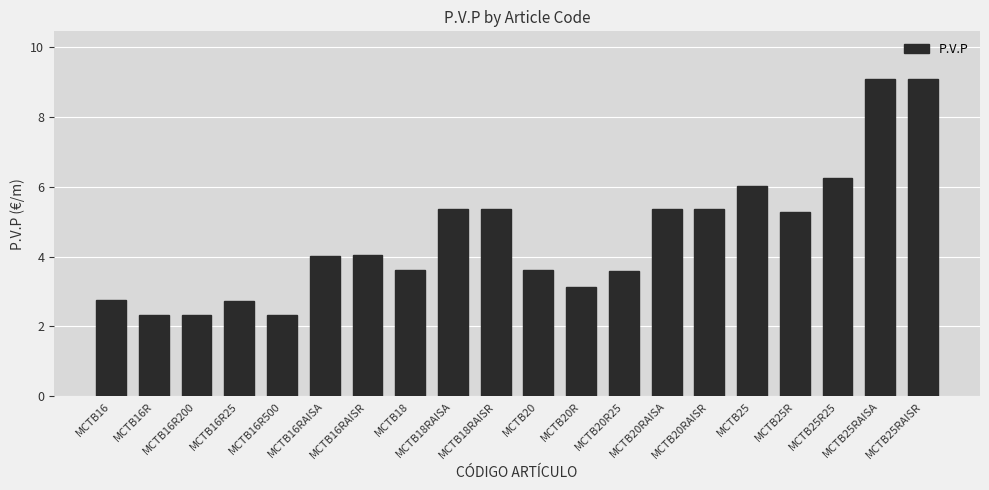

How many data points does each series have?

20